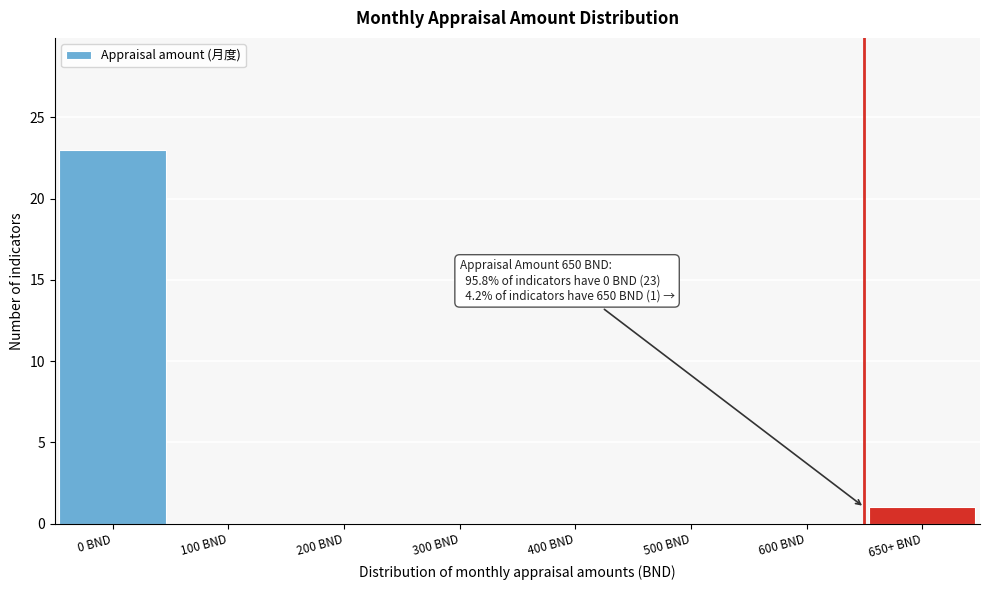

Reading left to right, what are all the values shown in this chart?

0 BND=23	100 BND=0	200 BND=0	300 BND=0	400 BND=0	500 BND=0	600 BND=0	650+ BND=1